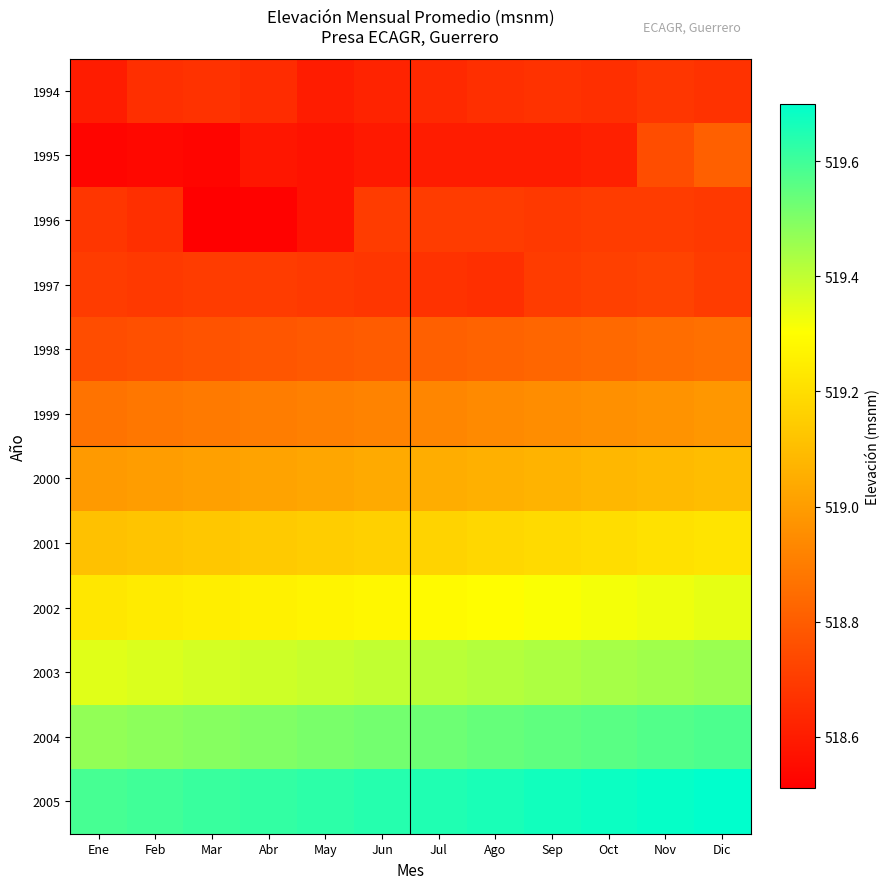

Which series has the largest range (max minus min)?

1995